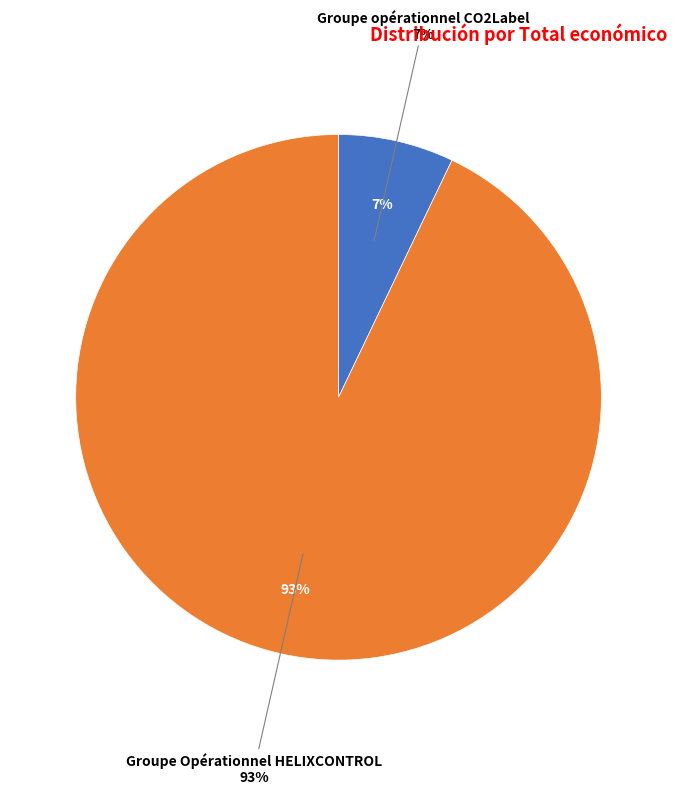

Does any single category account for the majority?

Yes